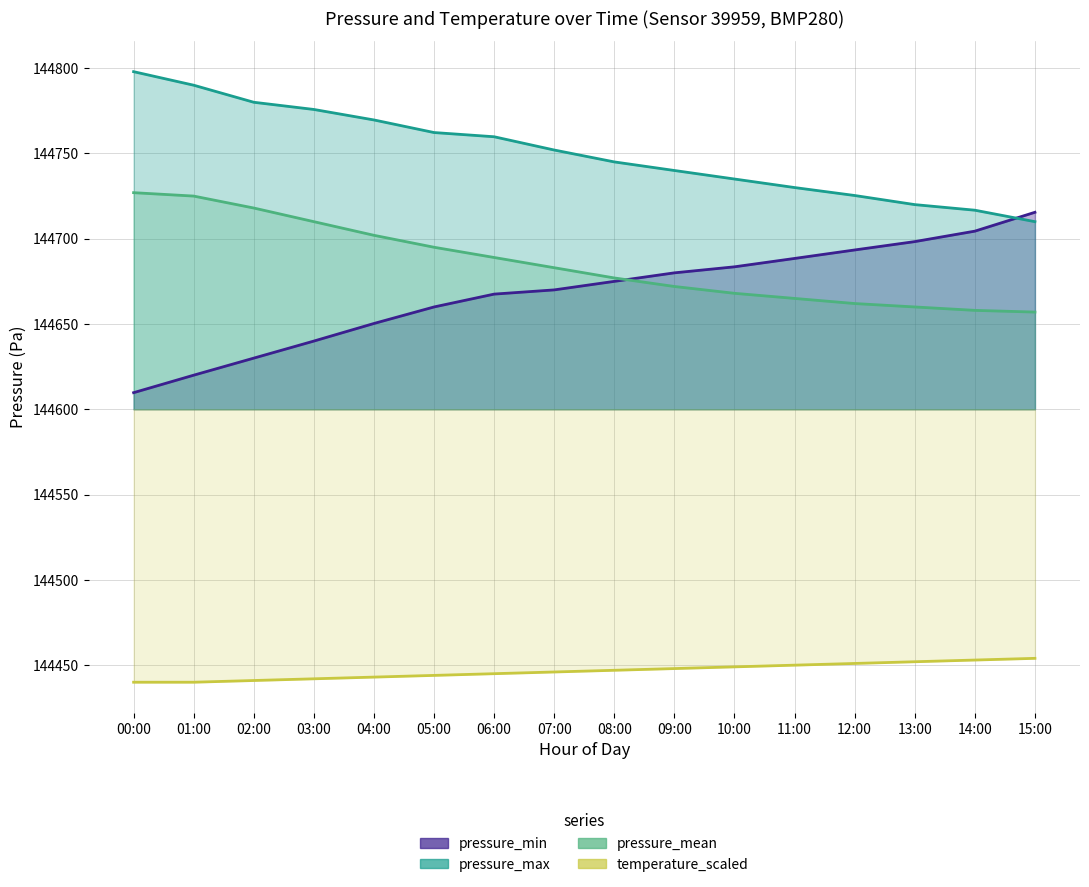

True or false: pressure_min and temperature_scaled cross at least once.

False